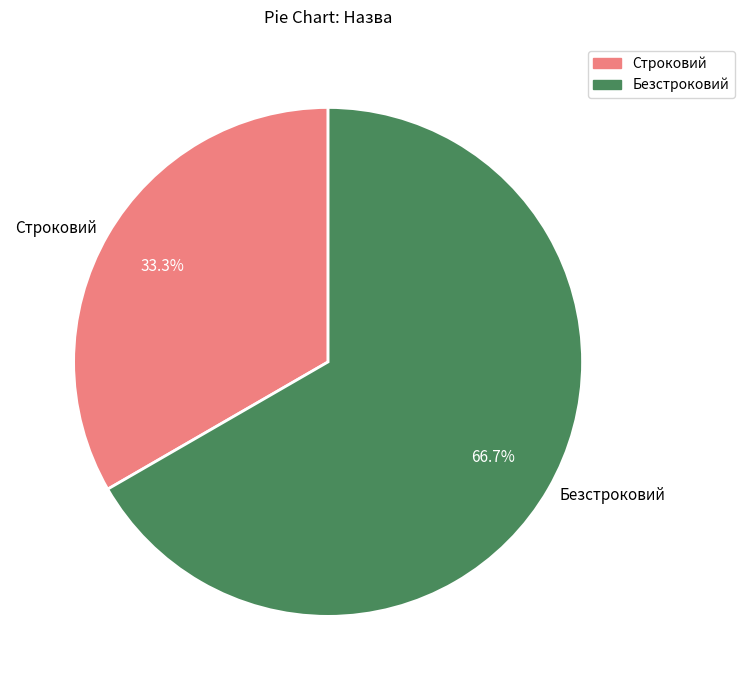

Does Безстроковий account for over 50% of the chart?

Yes